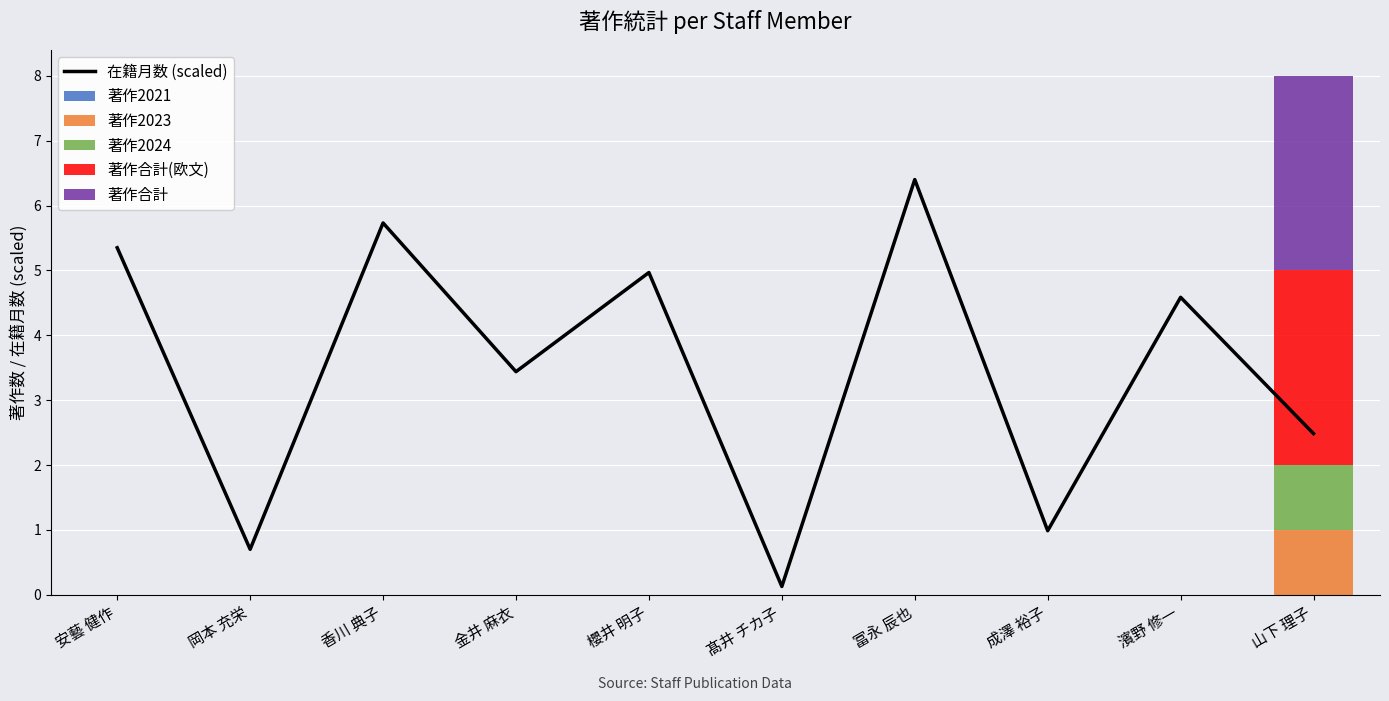

Between 岡本 充栄 and 山下 理子, which series saw the biggest shift?

著作合計(欧文)